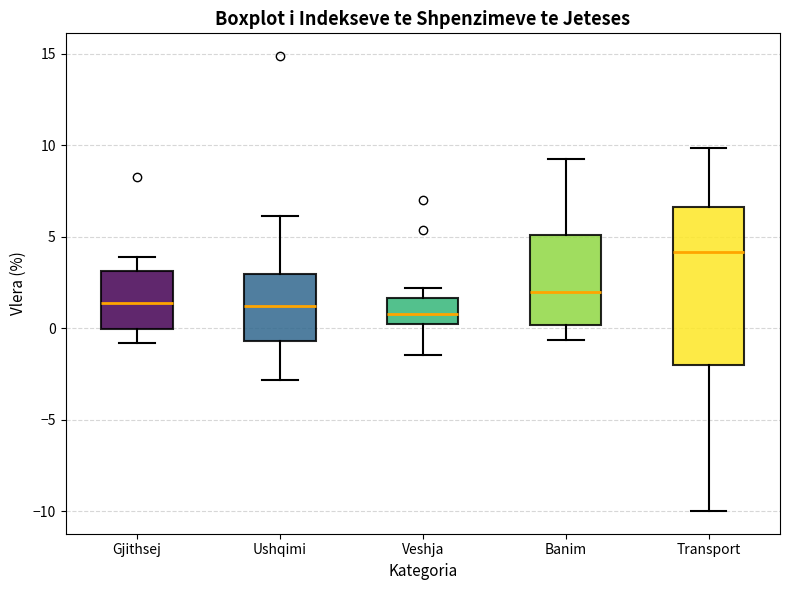

Which box's median line is the highest?

Transport